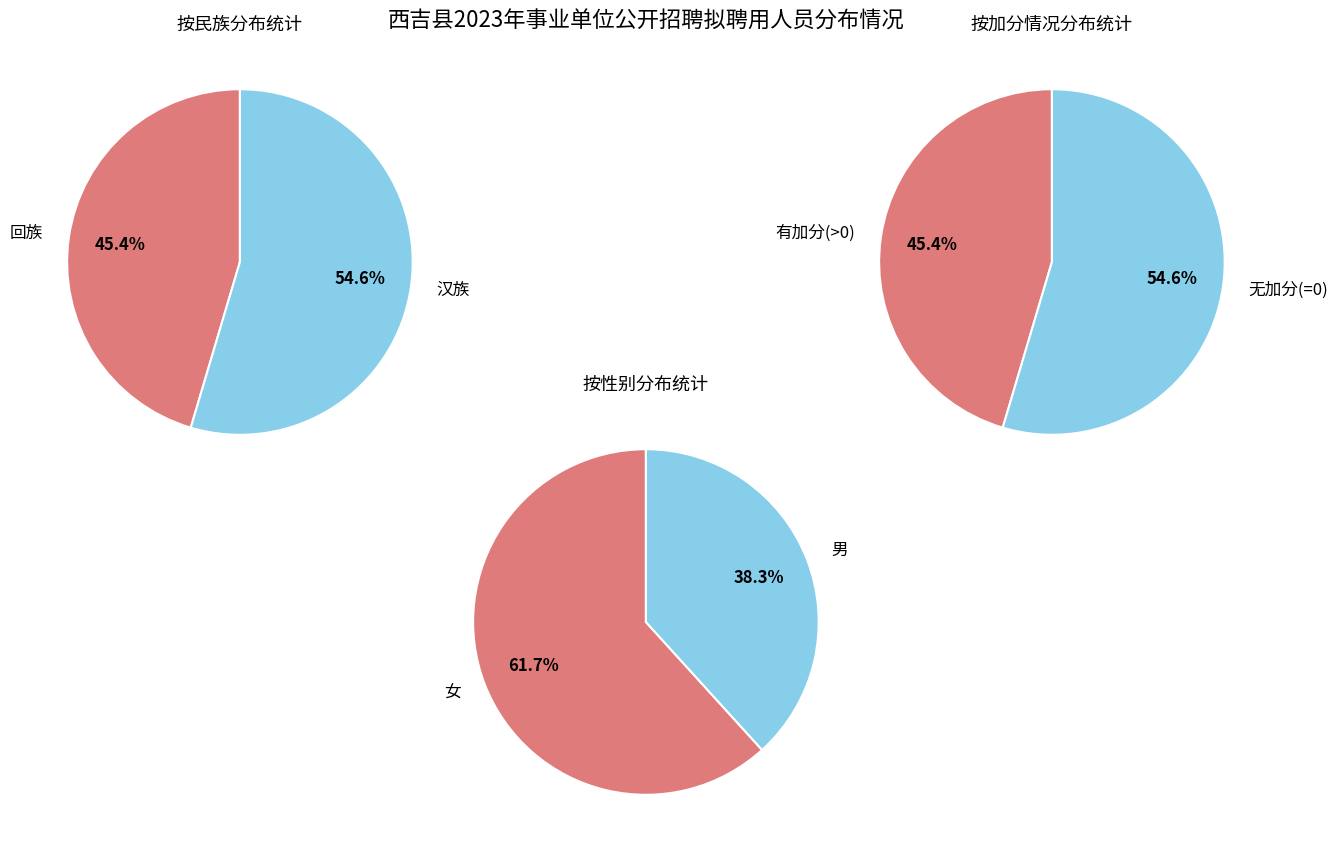

True or false: 回族 accounts for 57% of the total.

False